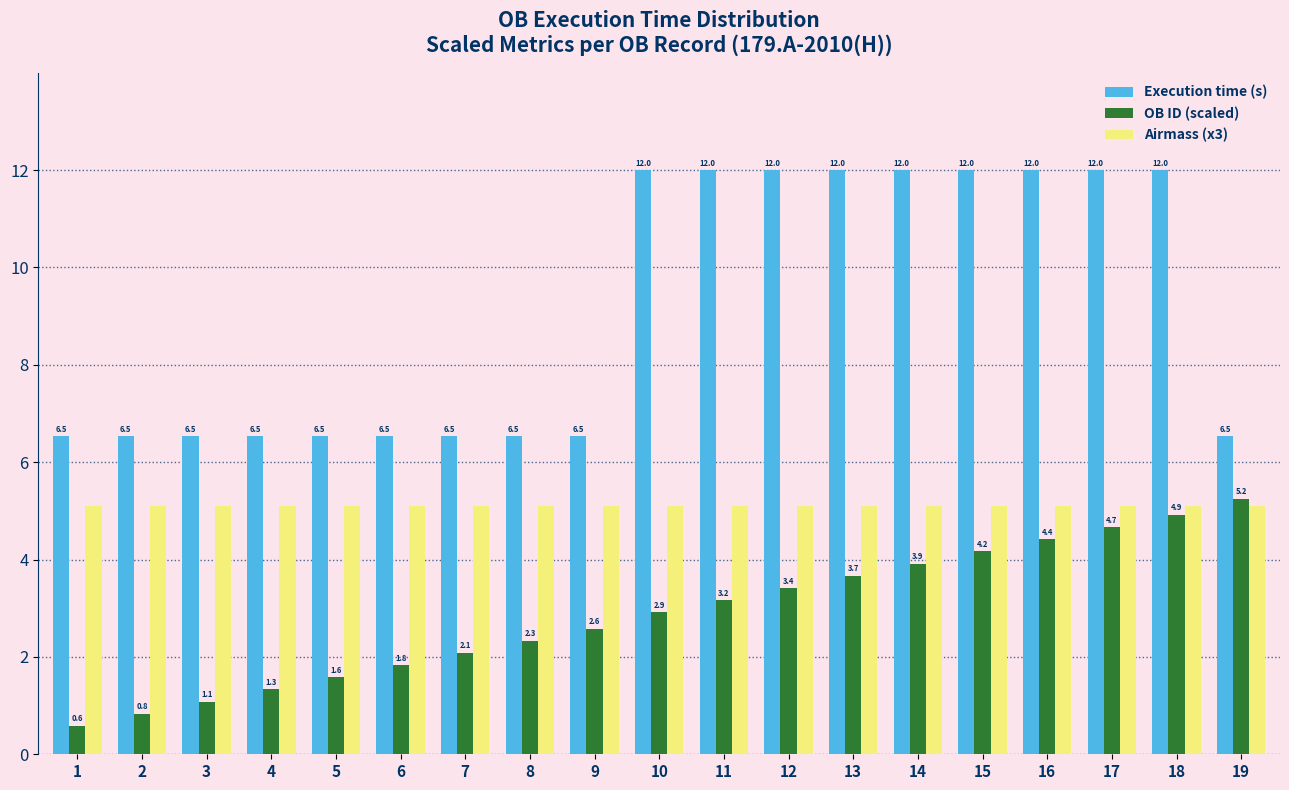

What is the difference between the maximum and minimum values in the Execution time (s) series?

5.5